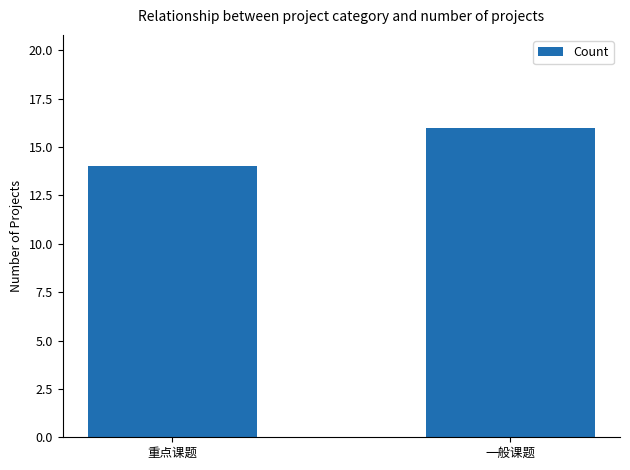

True or false: the data shows 8 at 一般课题.

False